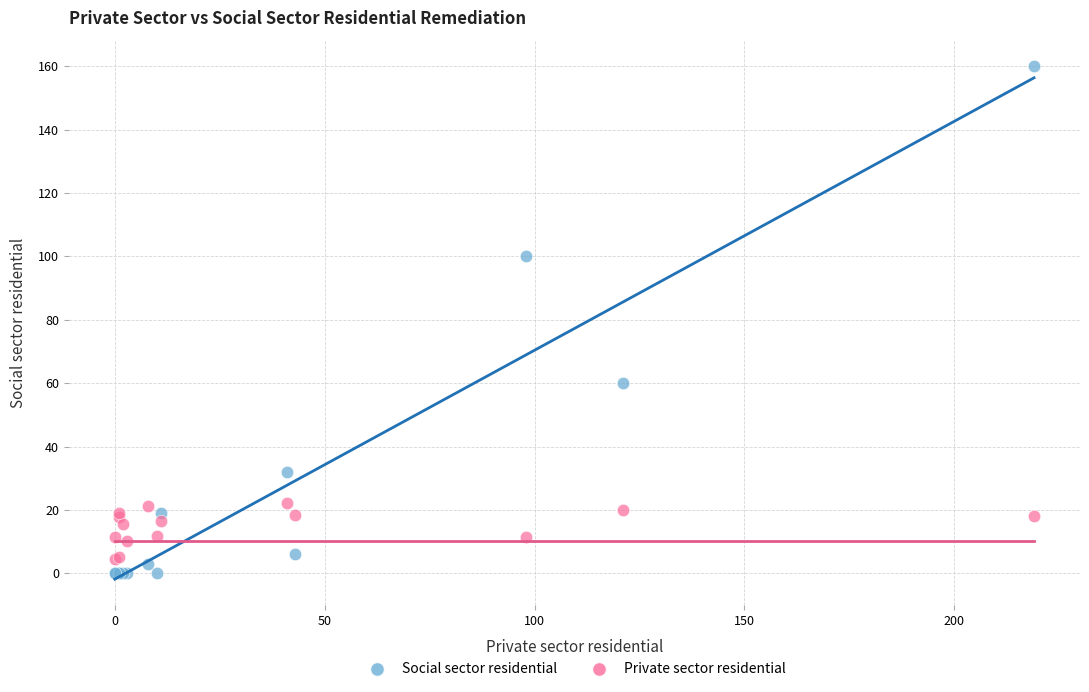

Which series reaches the maximum Y coordinate?

Social sector residential